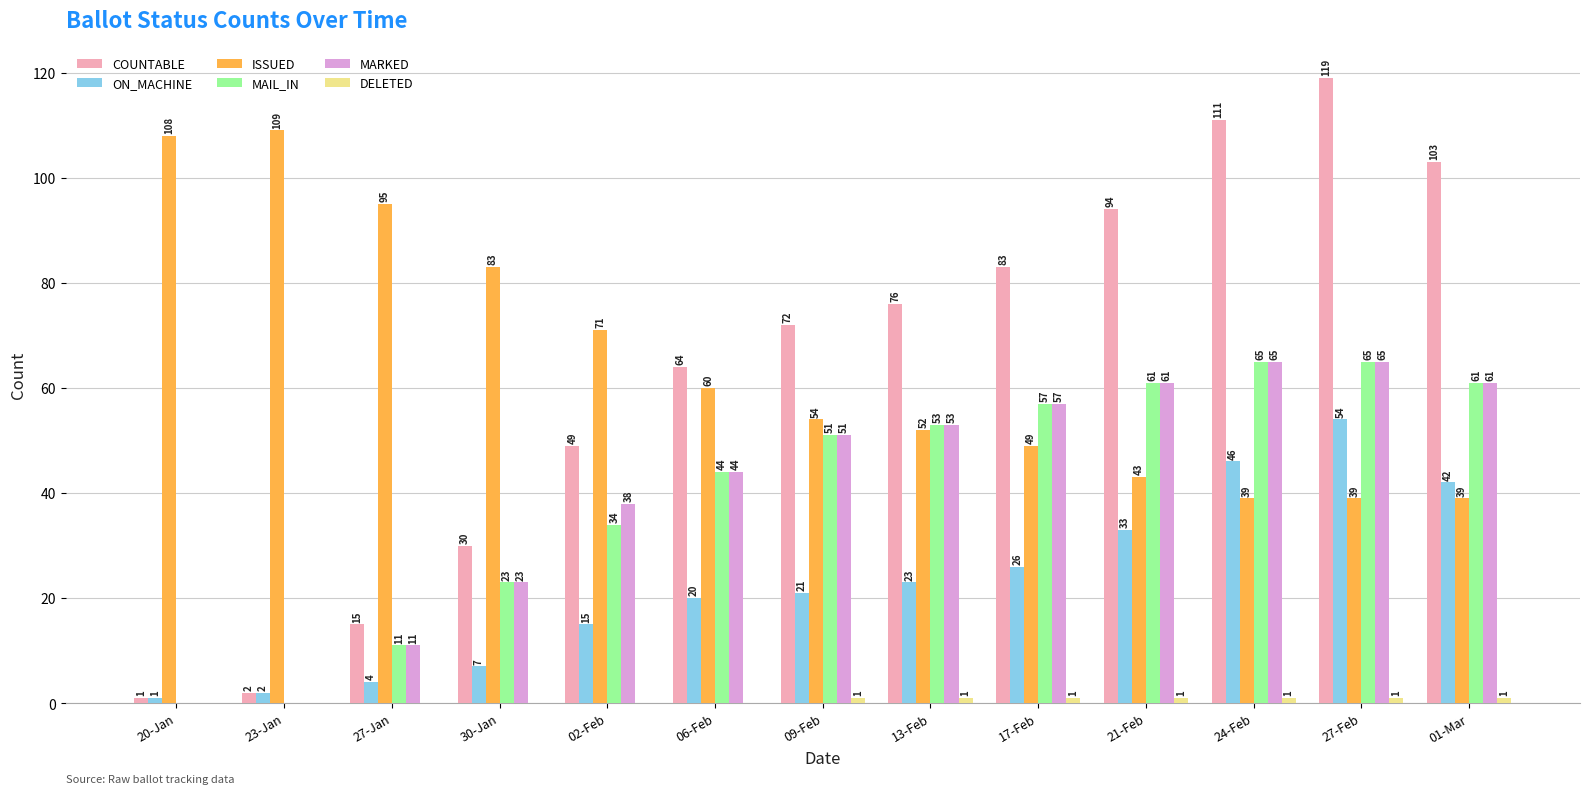

At which label does ON_MACHINE reach its peak?

27-Feb